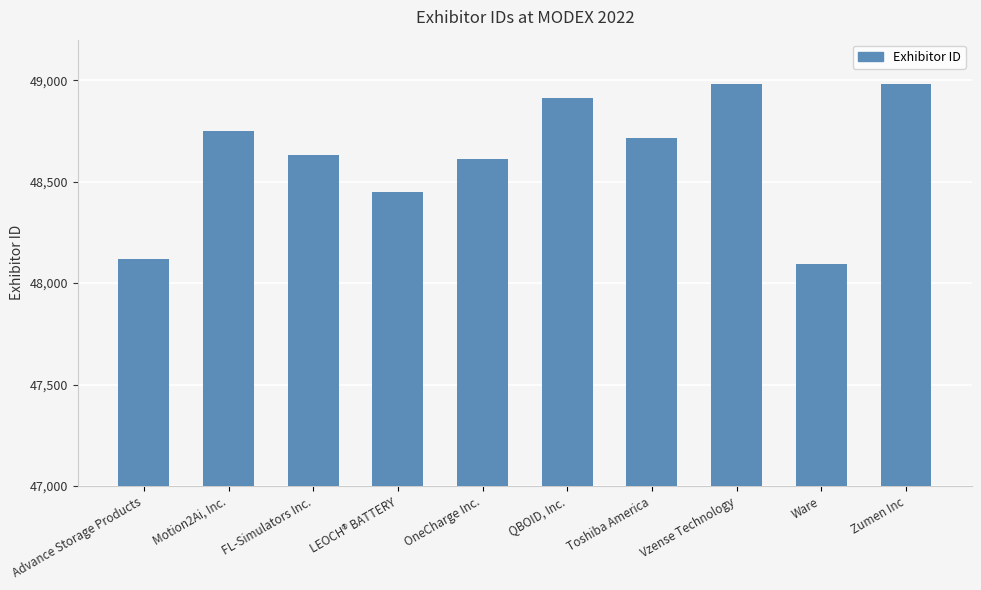

What is the approximate value at OneCharge Inc.?

48613